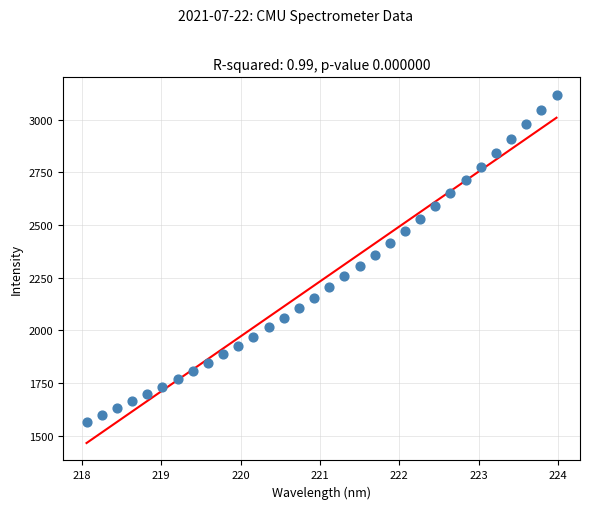

What is the range of X values (max minus min)?

5.9